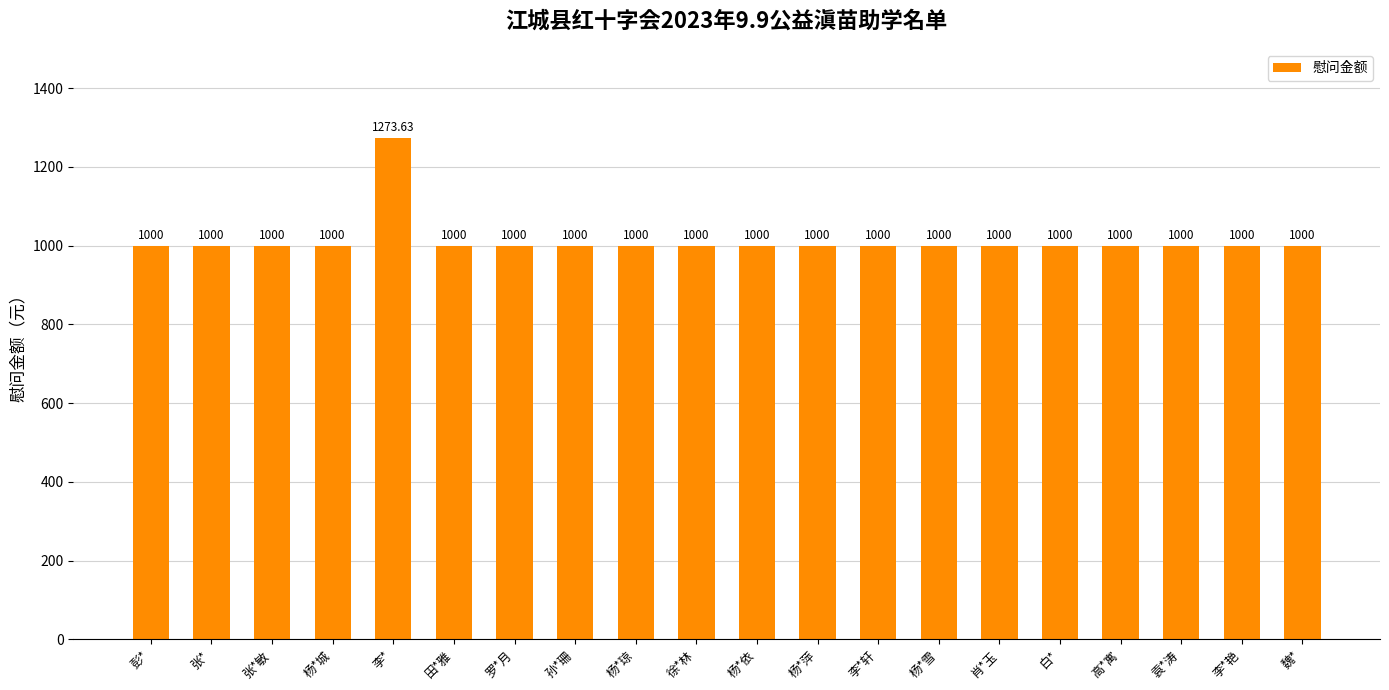

What position from the left is 孙*珊?

8